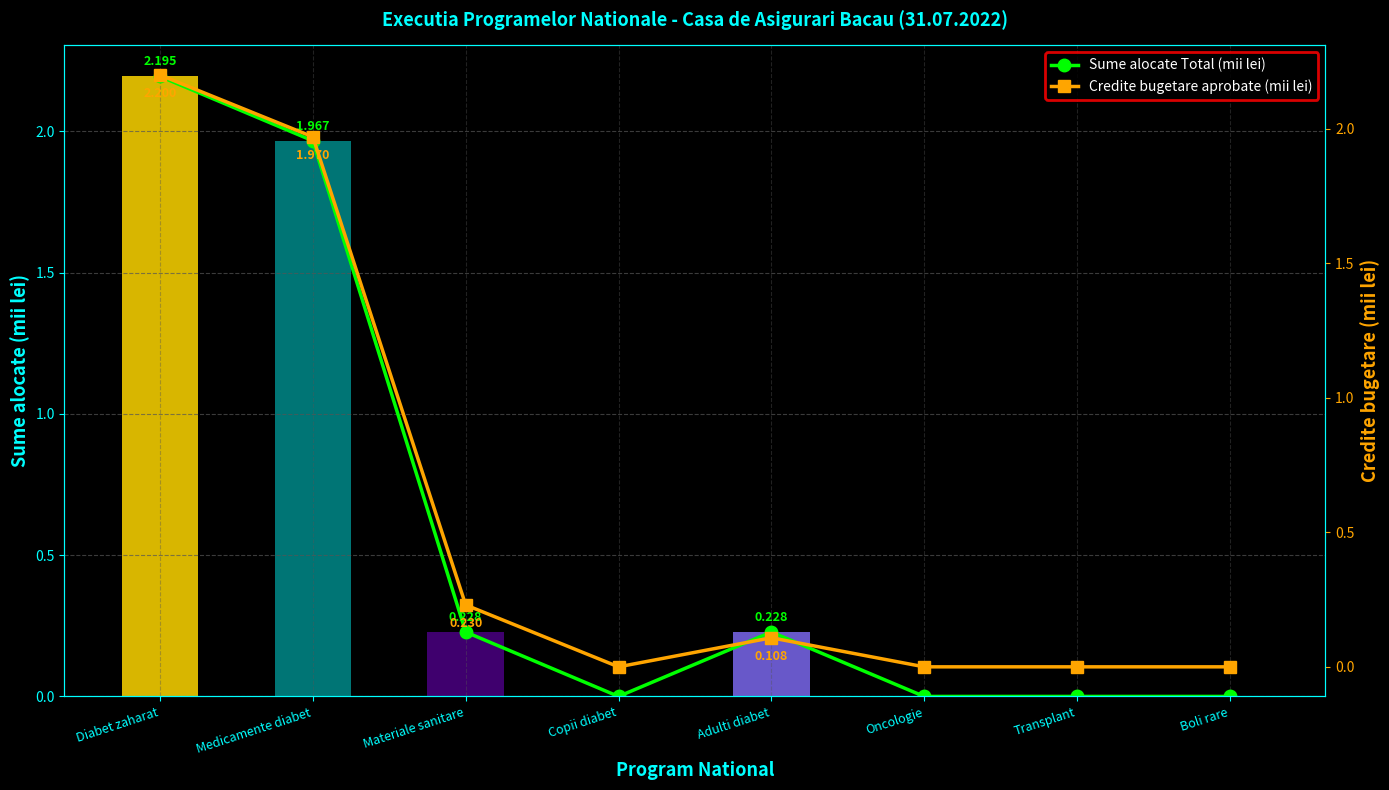

Rank the series at Boli rare from highest to lowest value.

Sume alocate Total (mii lei), Credite bugetare aprobate (mii lei)